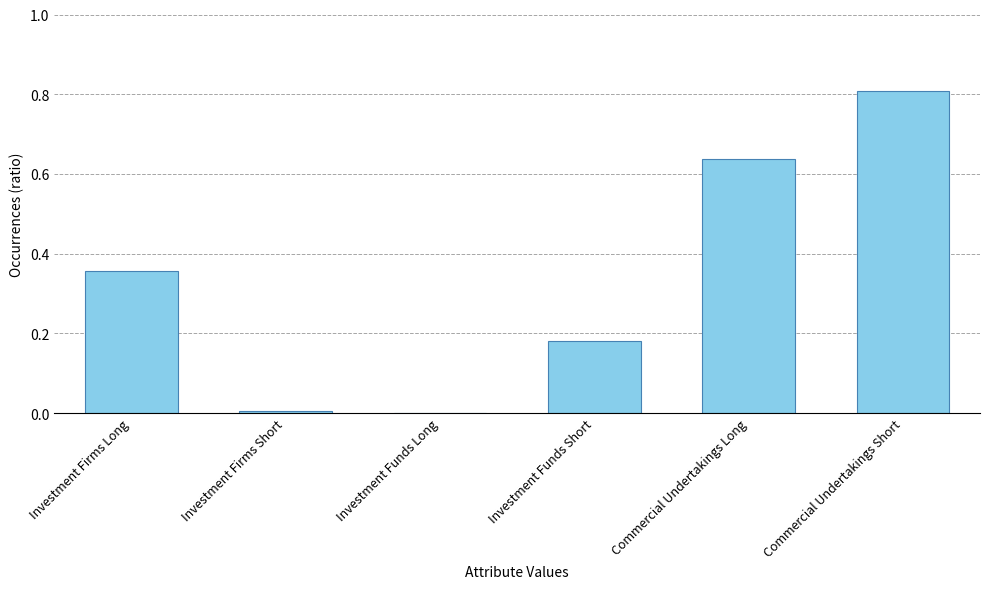

At which category does the chart reach its peak across all series?

Commercial Undertakings Short